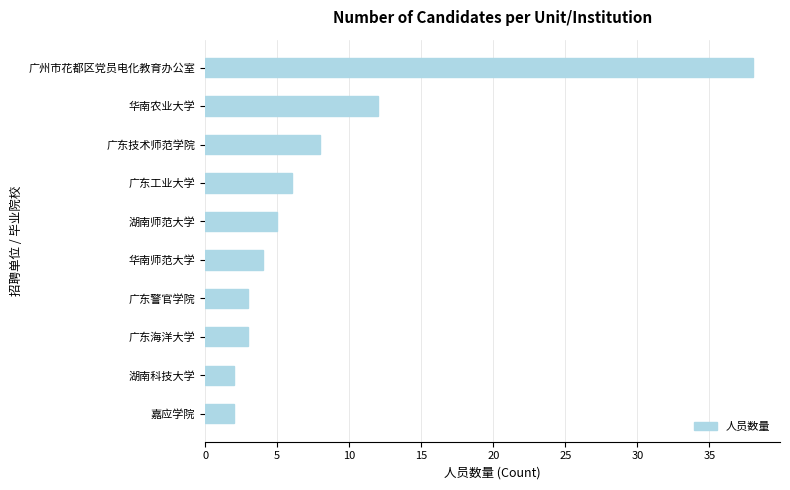

Where is the data nearest to the value 20?

华南农业大学